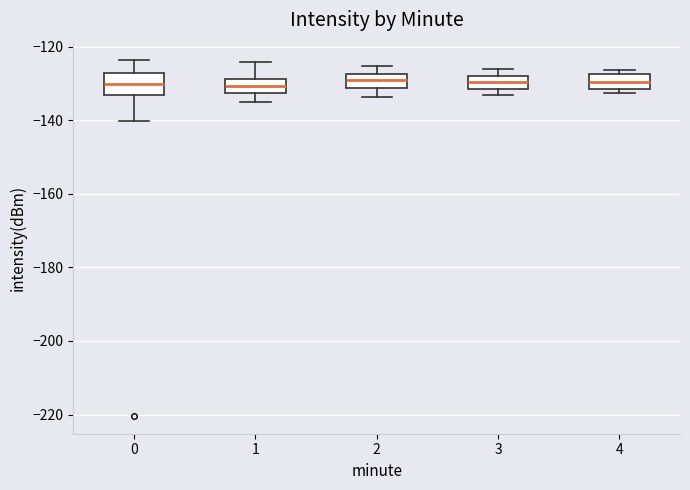

Comparing the boxes themselves (not the whiskers), which one is the tallest?

0